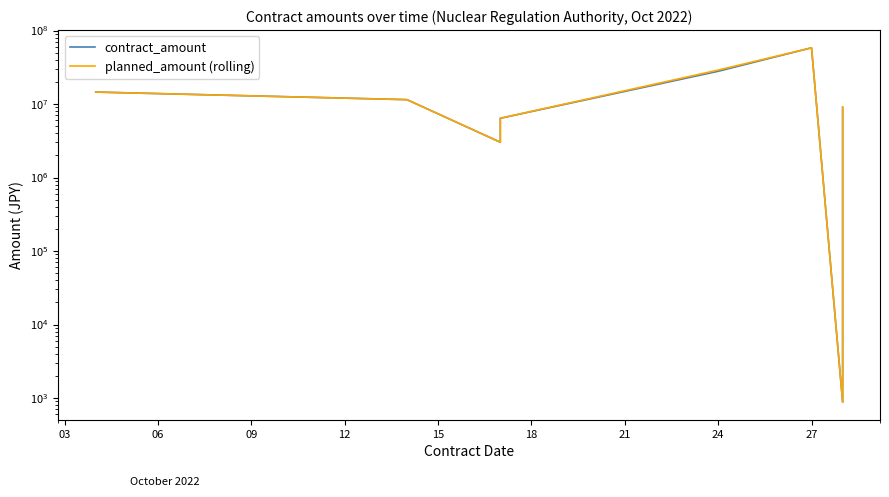

The planned_amount (rolling) series shows 21050773.4 at 27. True or false?

False